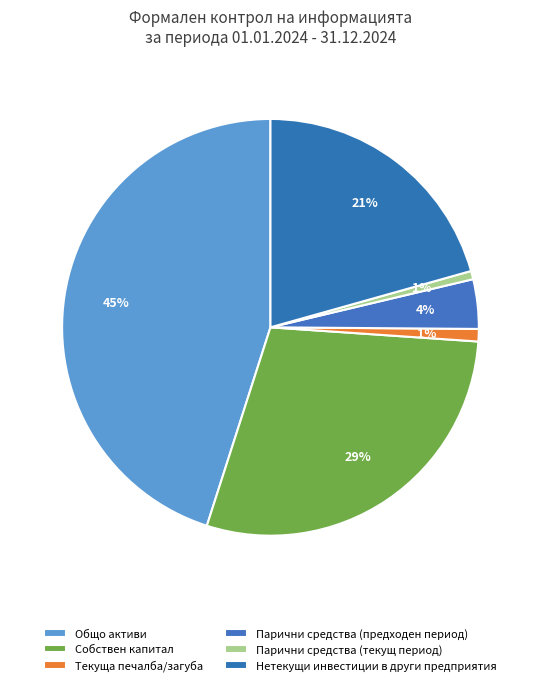

Which slice is the largest?

Общо активи